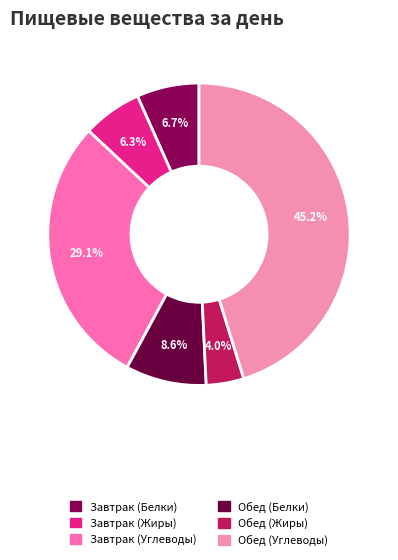

How many slices are in this pie chart?

6